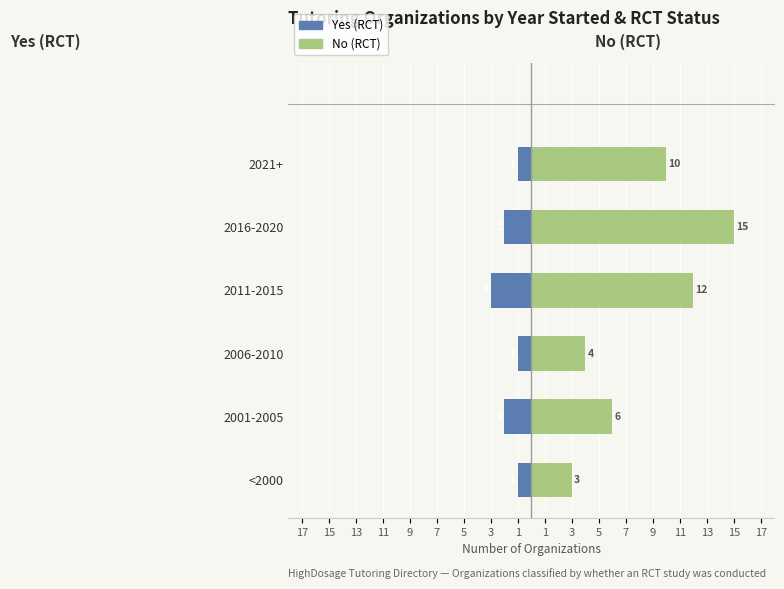

How many bars are there in total?

12